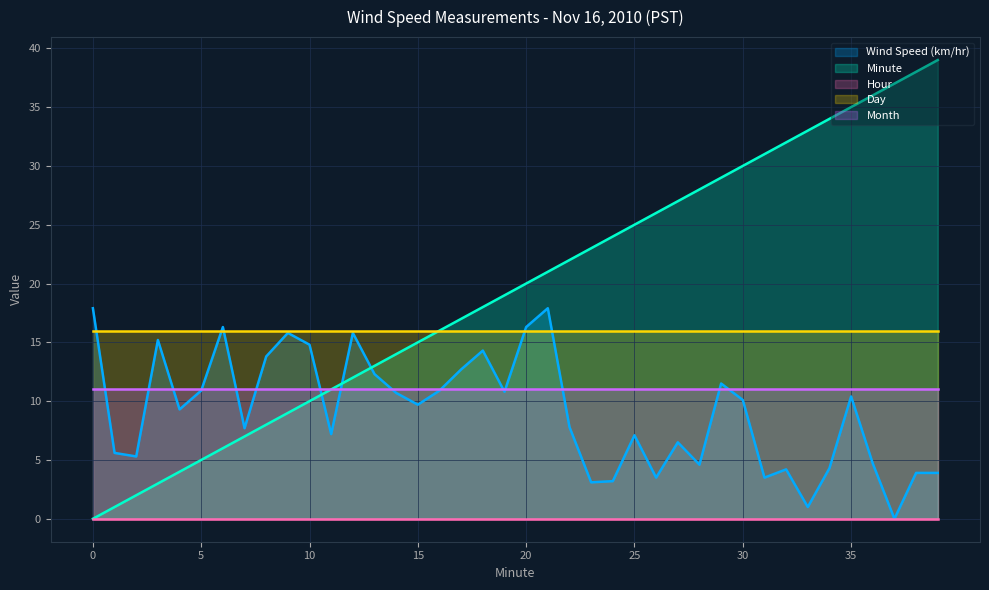

Between 25 and 36, which series saw the biggest shift?

Minute